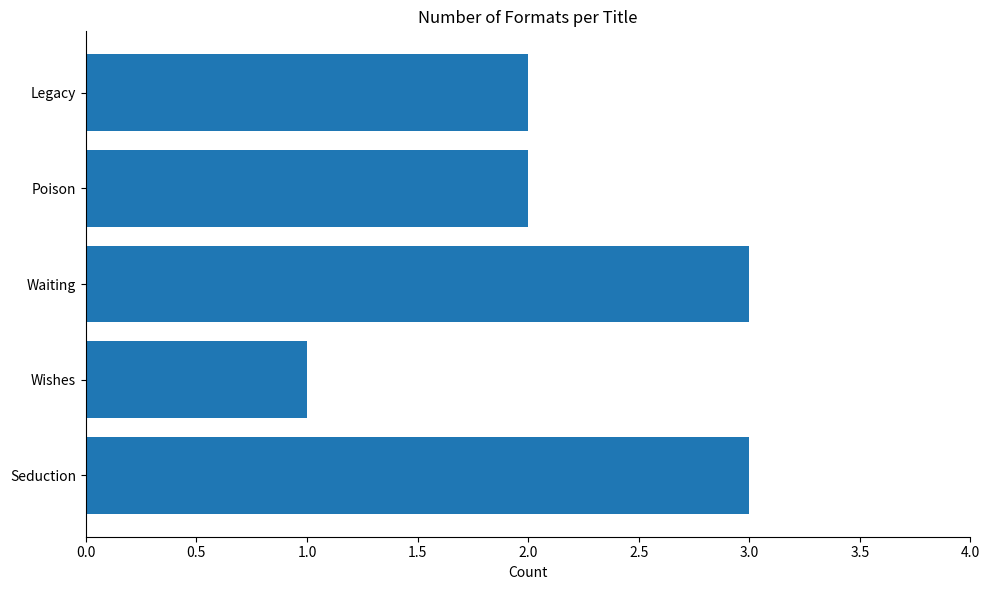

What is the sum of the values at Seduction and Poison?

5